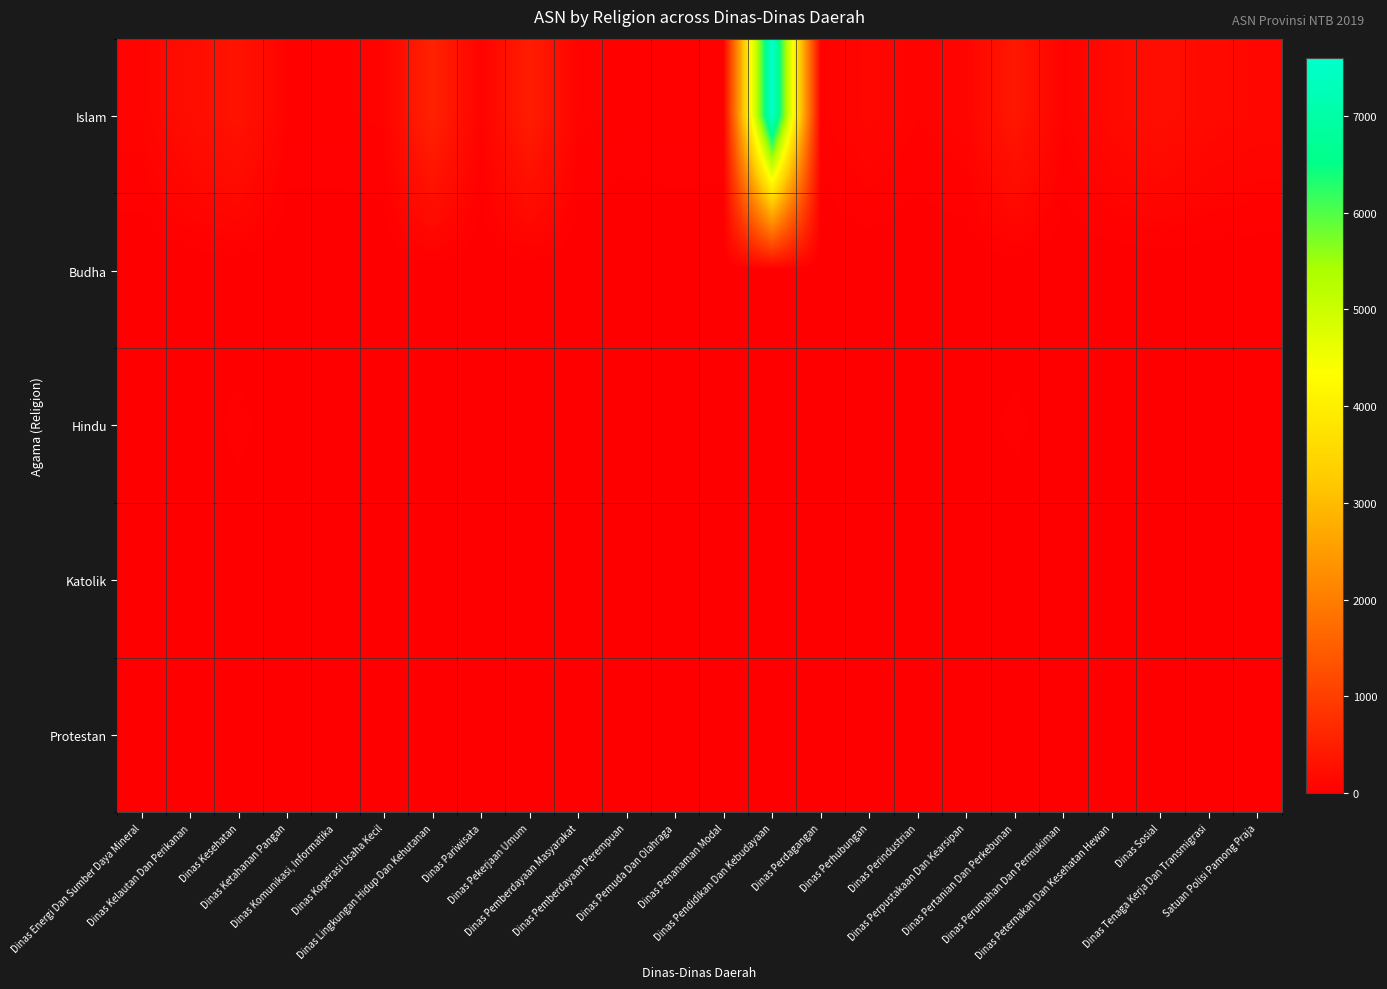

What is the difference between the highest and lowest values at Dinas Pendidikan Dan Kebudayaan?

7599